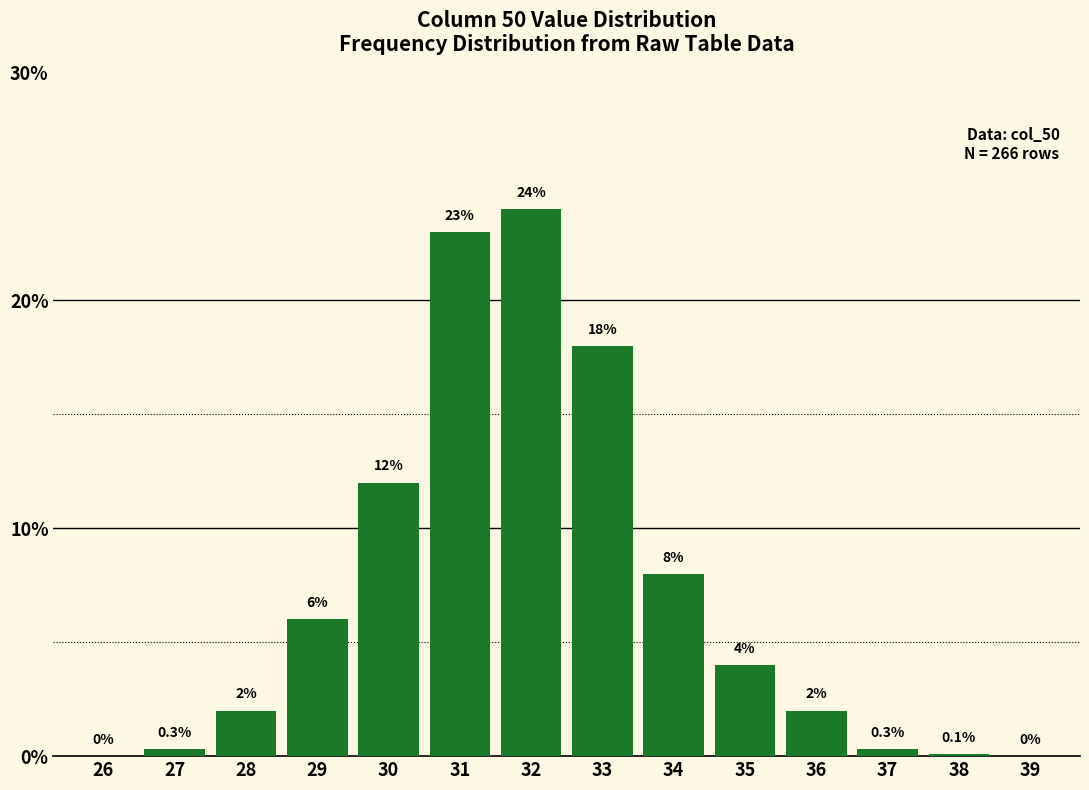

Reading left to right, transcribe all the data shown in this chart.

26=0.0	27=0.3	28=2.0	29=6.0	30=12.0	31=23.0	32=24.0	33=18.0	34=8.0	35=4.0	36=2.0	37=0.3	38=0.1	39=0.0